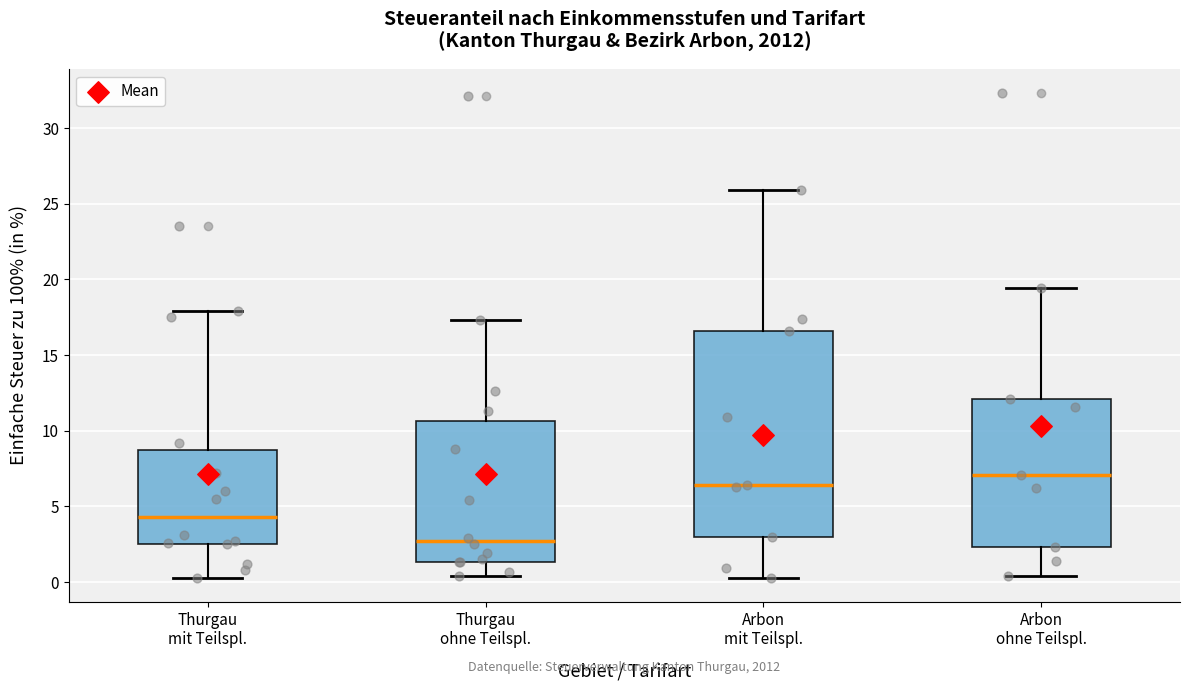

Which box's median line is the highest?

Arbon ohne Teilspl.